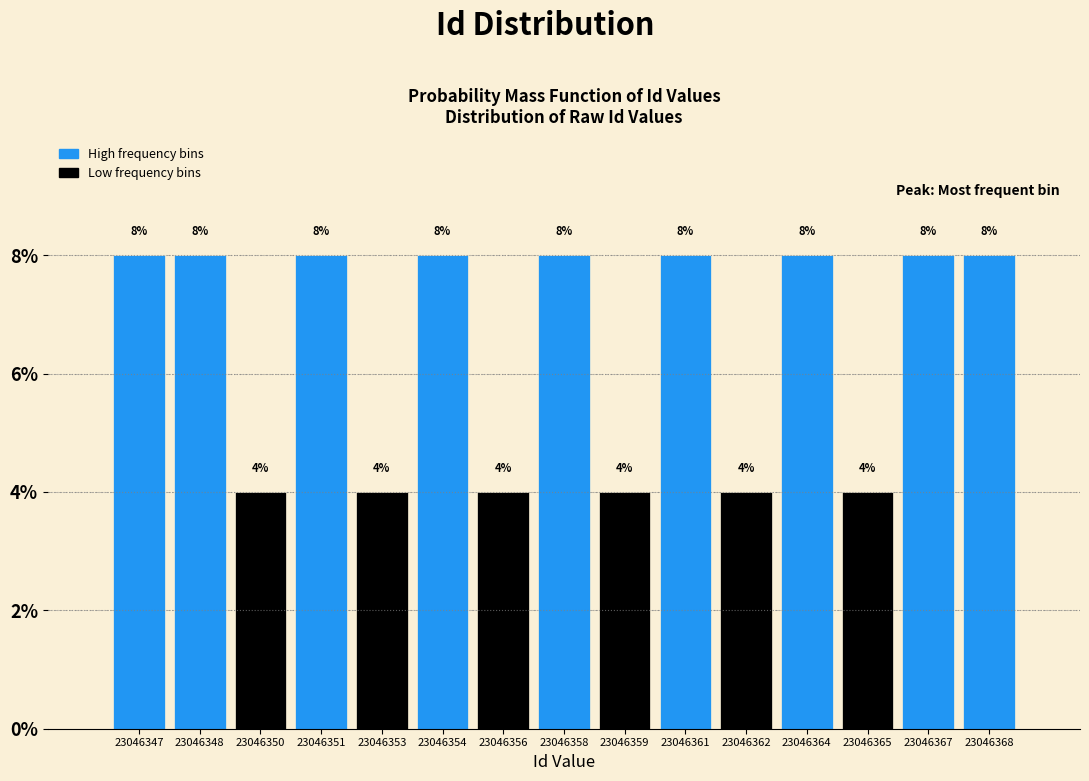

Does the chart contain any negative values?

No